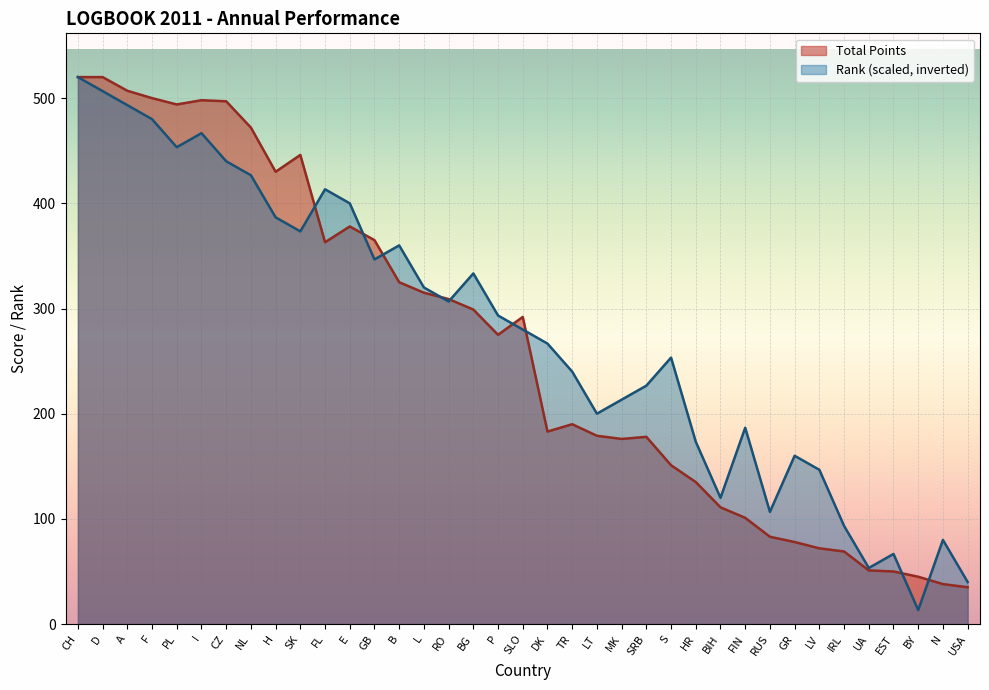

Between RO and BG, which is larger?

RO